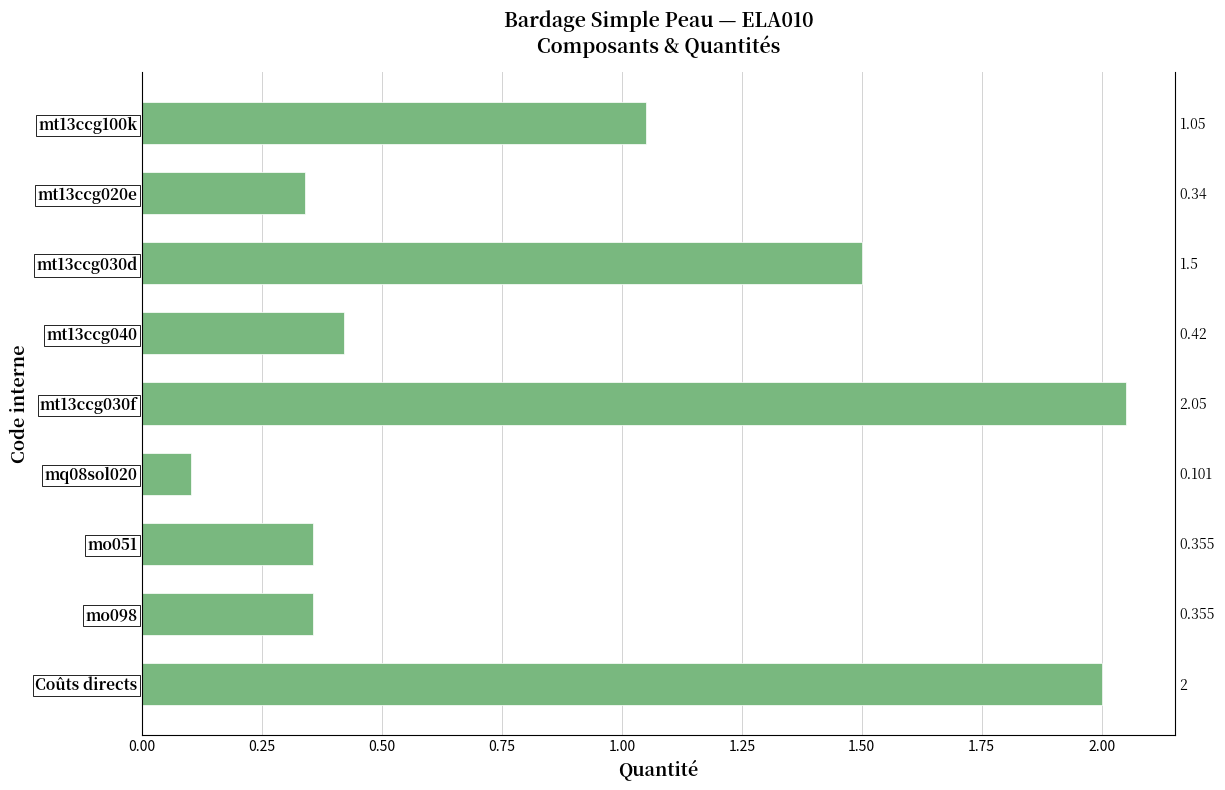

What is the approximate value at mt13ccg030d?

1.5